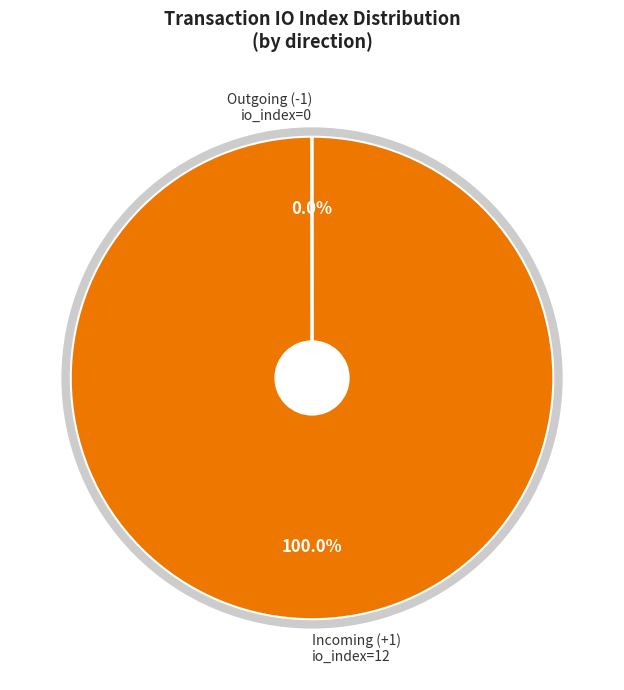

Which category has the biggest portion of the pie?

Incoming (+1) io_index=12